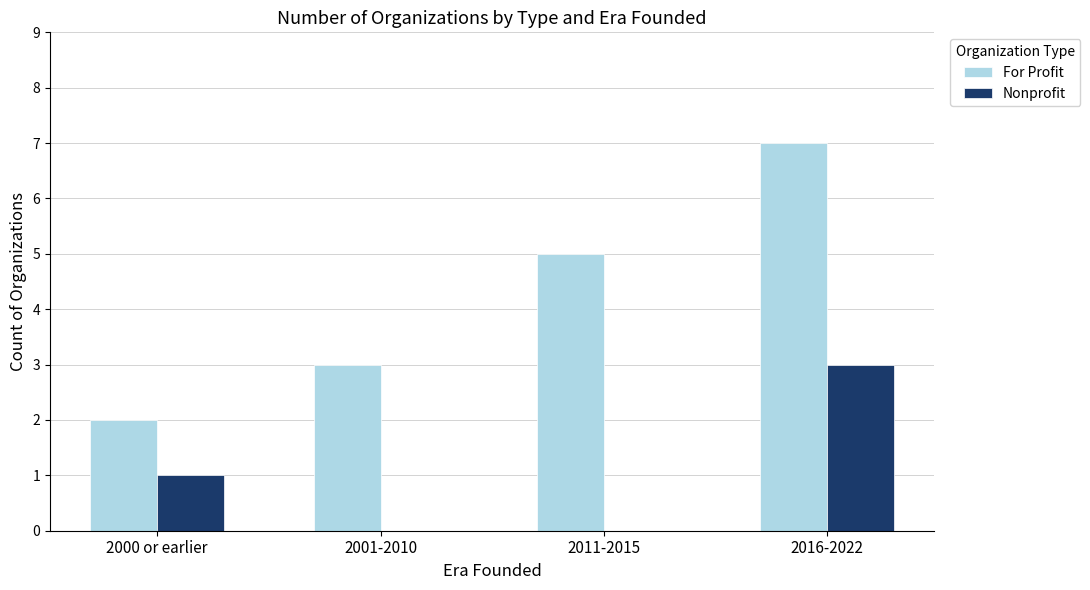

How many groups of bars are there?

4